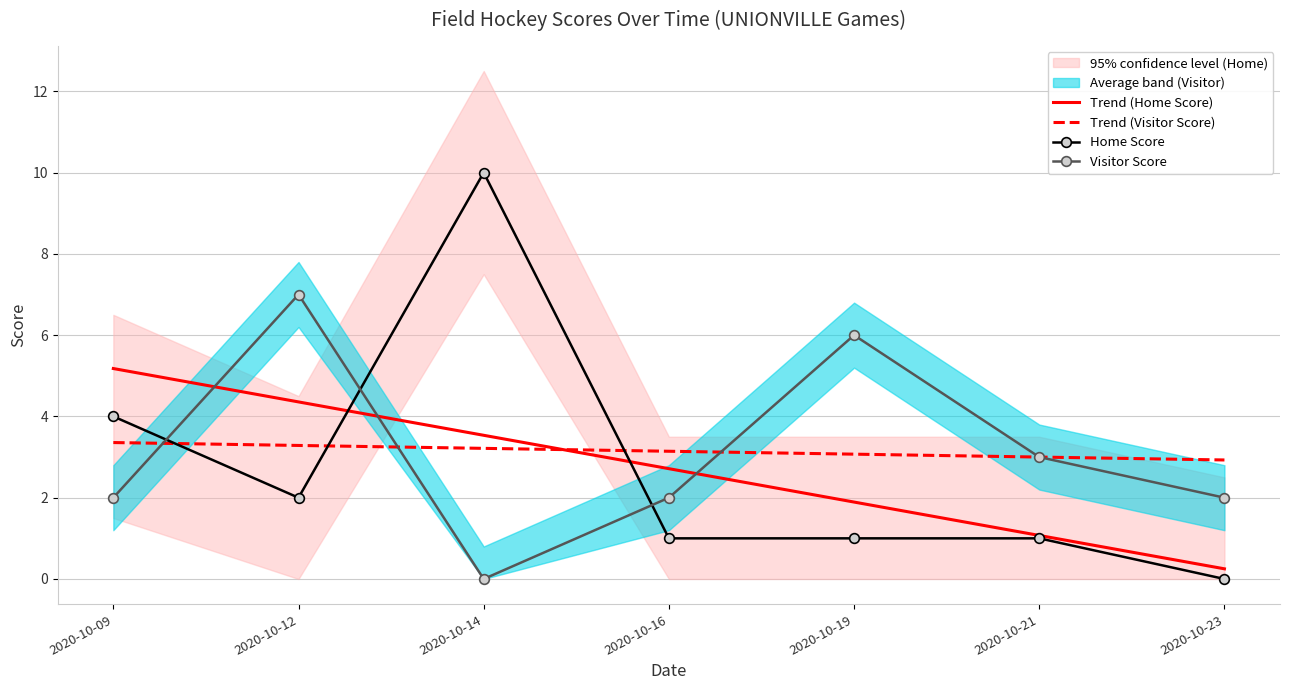

Which series has the largest total across all categories?

Visitor Score